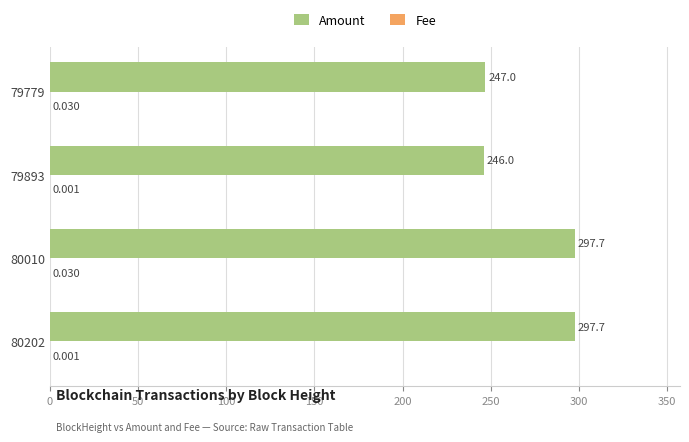

Which series has the widest spread of values?

Amount